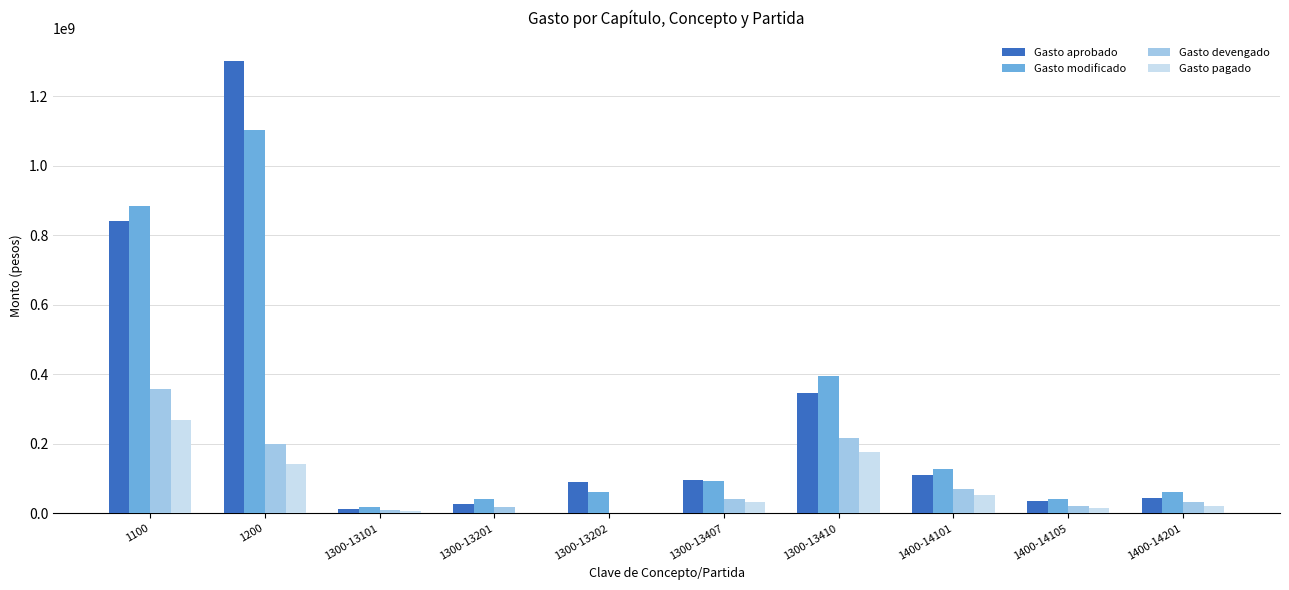

Where is Gasto modificado nearest to the value 560502649?

1300-13410